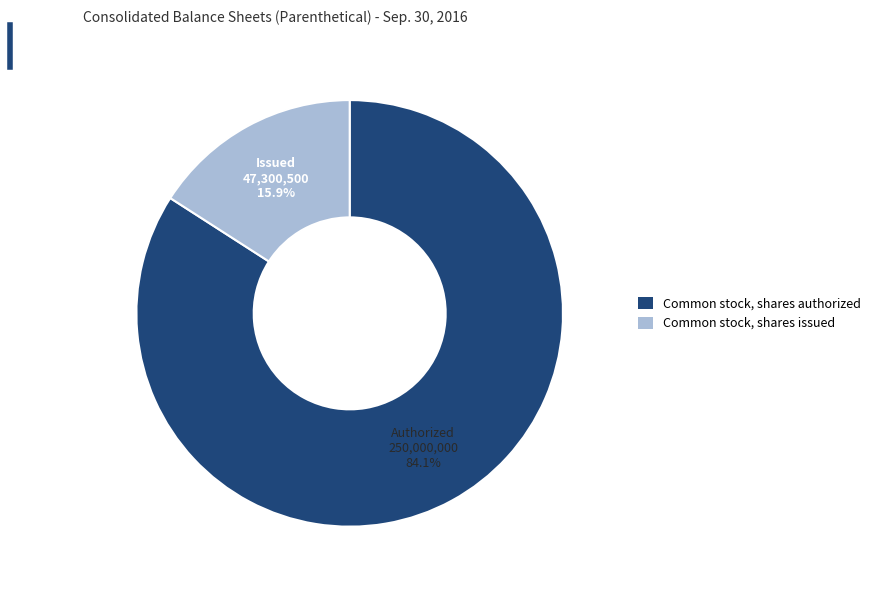

Does Common stock, shares authorized account for over 50% of the chart?

Yes